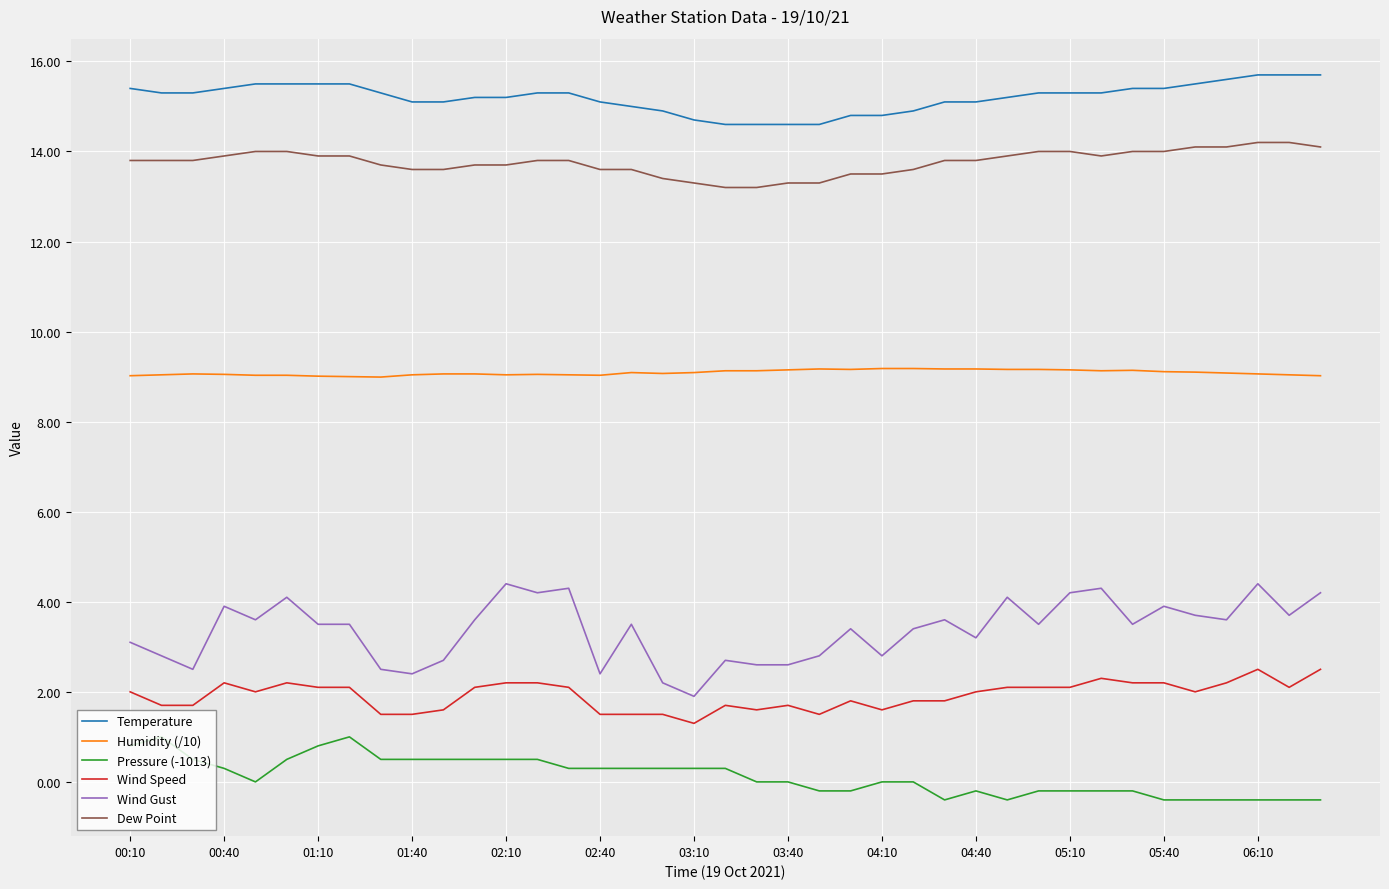

Which series has the largest range (max minus min)?

Wind Gust